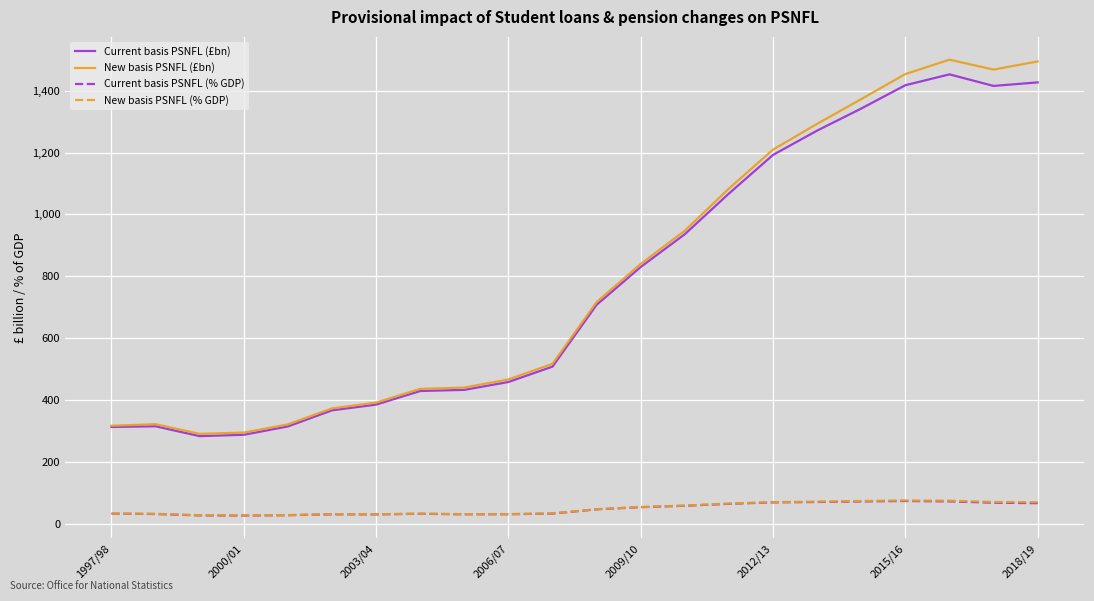

What is the greatest value displayed?

1500.4